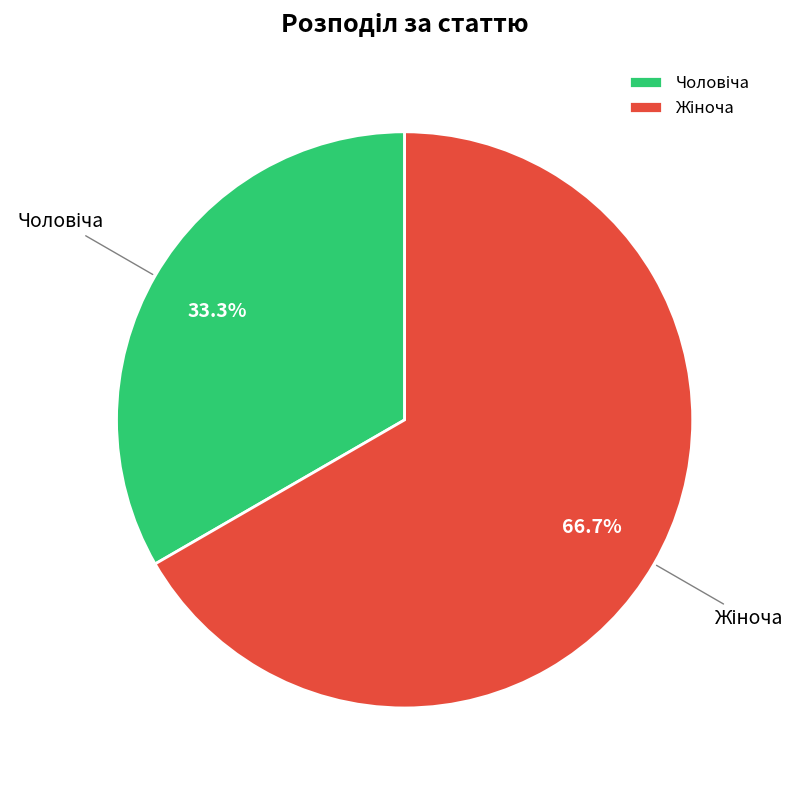

Does any single category account for the majority?

Yes